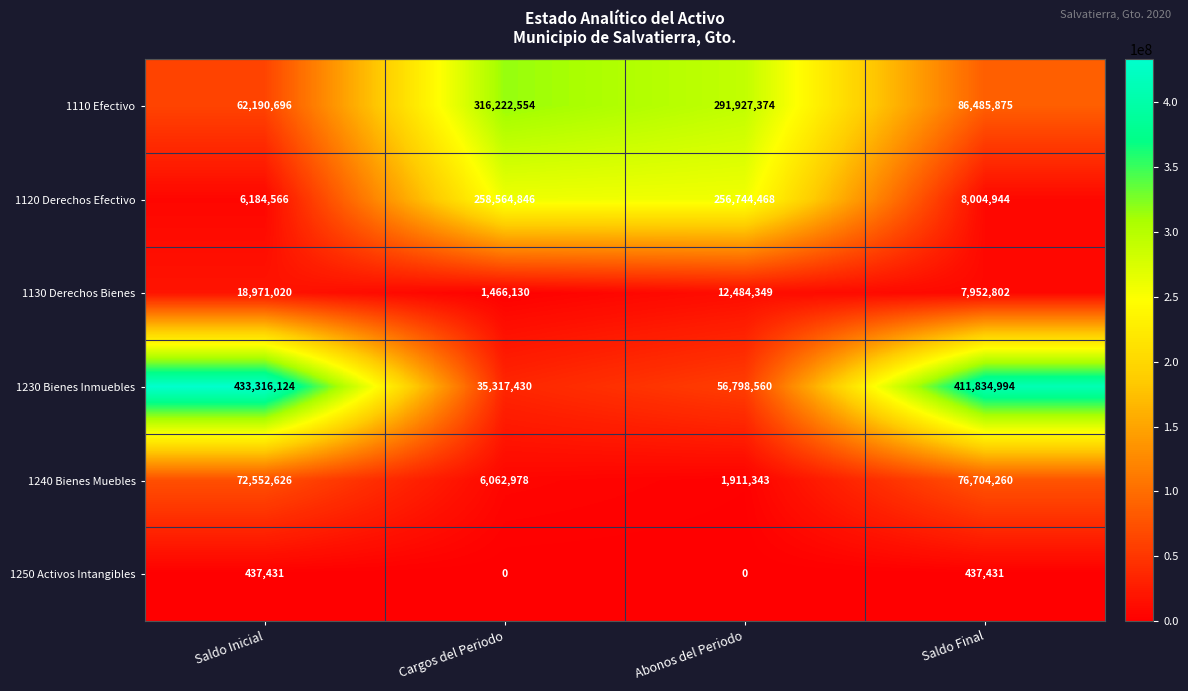

Between Cargos del Periodo and Saldo Final, which series saw the biggest shift?

1230 Bienes Inmuebles